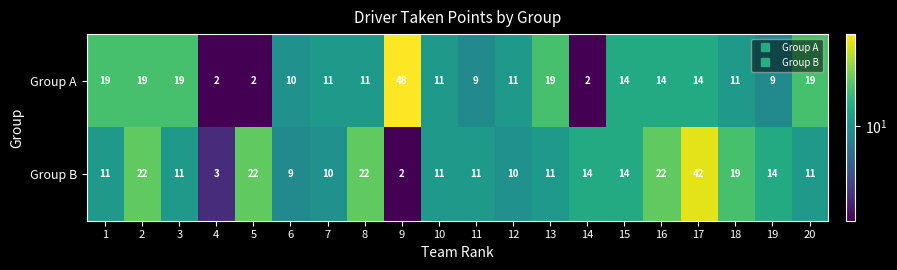

Is it true that Group A equals 15 at 12?

False